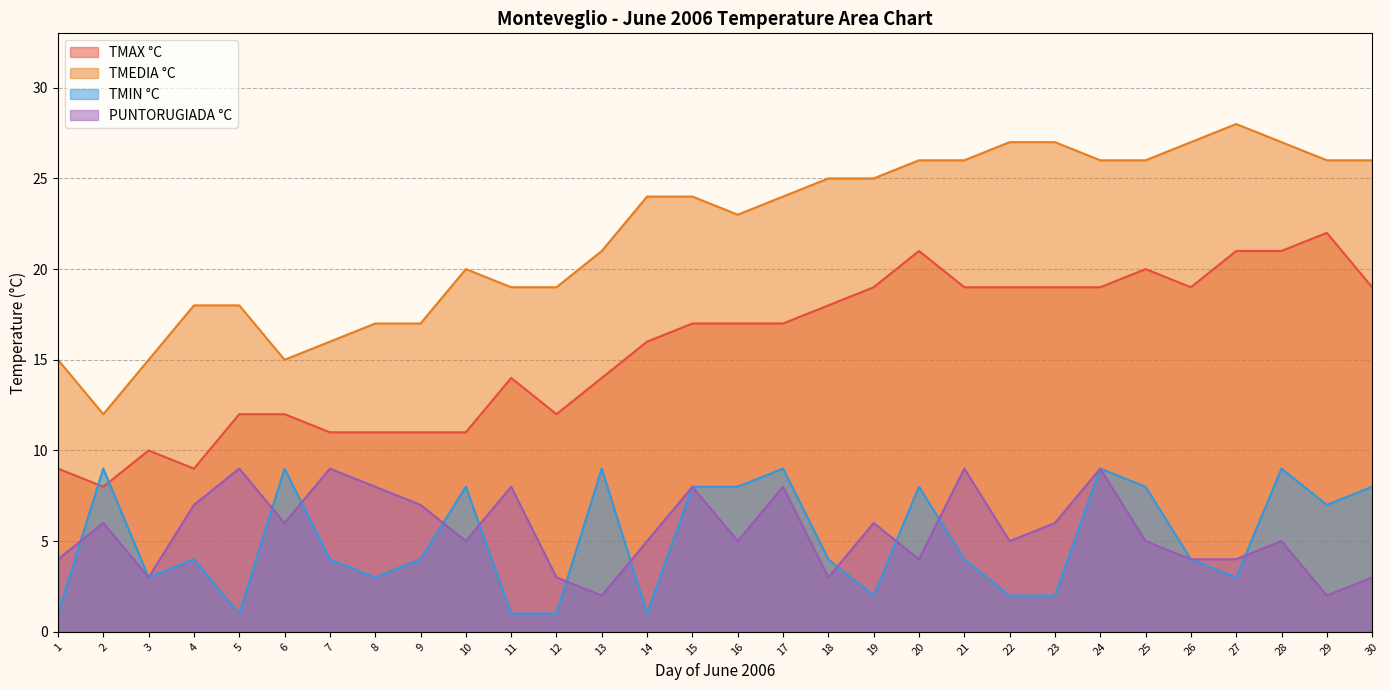

Does the chart display data point markers on the line(s)?

No